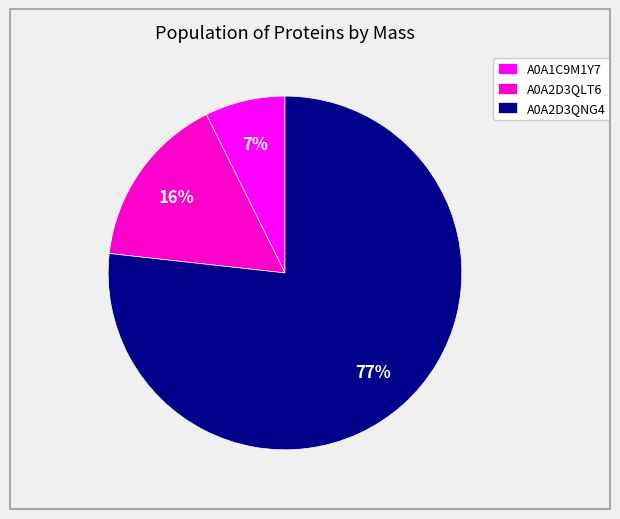

What is the ratio of the value at A0A1C9M1Y7 to the value at A0A2D3QNG4?

0.1